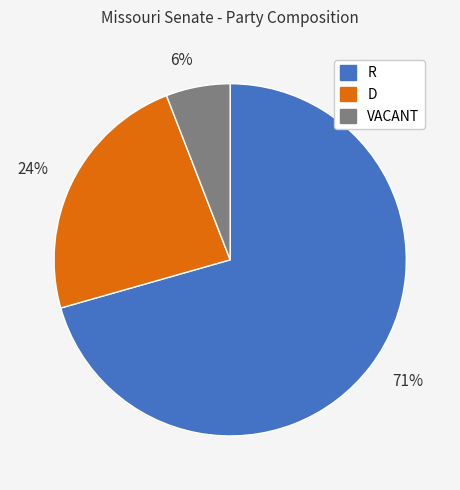

To the nearest percent, what is the average slice percentage?

33%